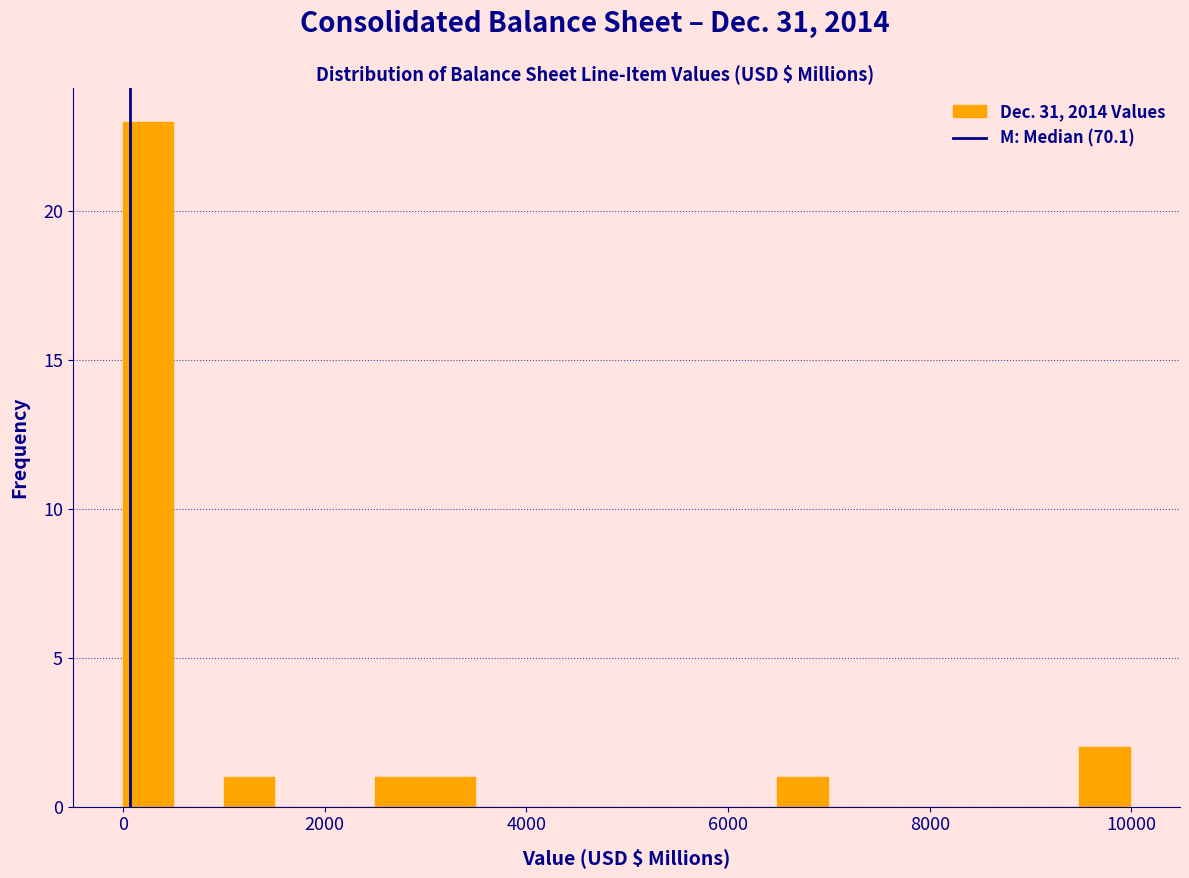

Around what value on the x-axis is the tallest bar? Give the approximate position of its centre, as read against the axis.

200